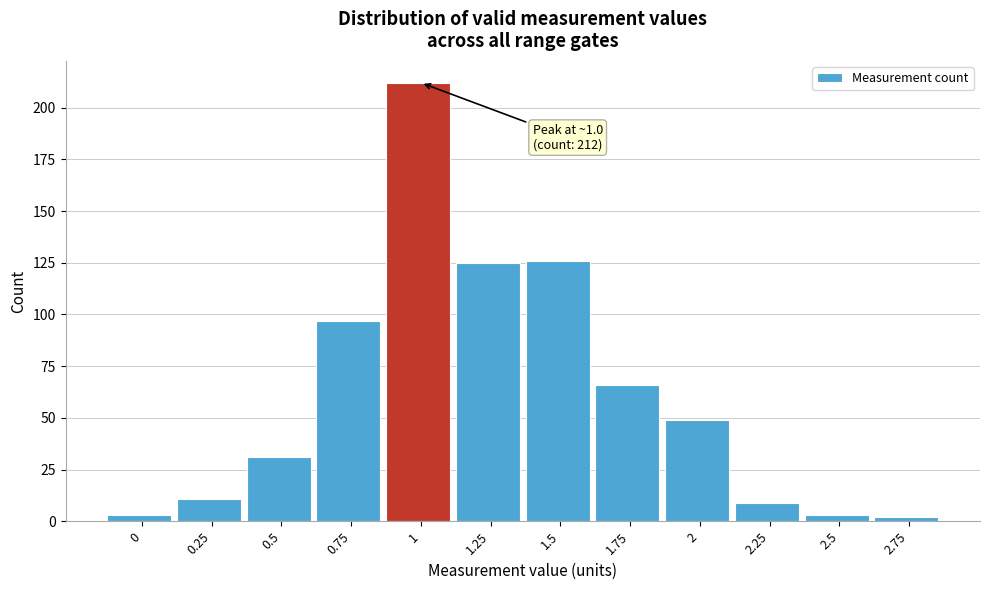

Reading left to right, what are all the values shown in this chart?

0=3	0.25=11	0.5=31	0.75=97	1=212	1.25=125	1.5=126	1.75=66	2=49	2.25=9	2.5=3	2.75=2